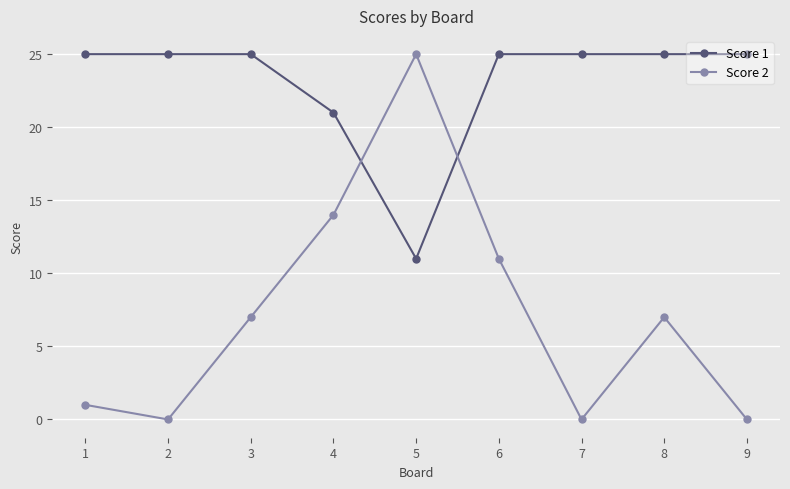

In Score 2, how many points are higher than both neighbors (excluding endpoints)?

2